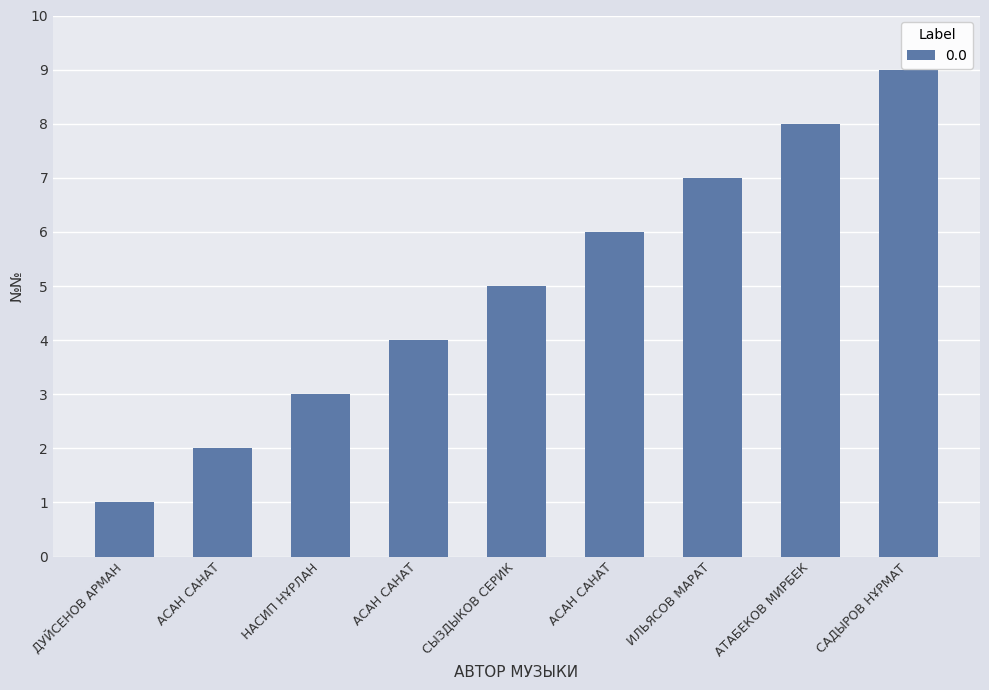

Rank the categories by value from highest to lowest.

САДЫРОВ НҰРМАТ, АТАБЕКОВ МИРБЕК, ИЛЬЯСОВ МАРАТ, АСАН САНАТ, СЫЗДЫКОВ СЕРИК, АСАН САНАТ, НАСИП НҰРЛАН, АСАН САНАТ, ДУЙСЕНОВ АРМАН